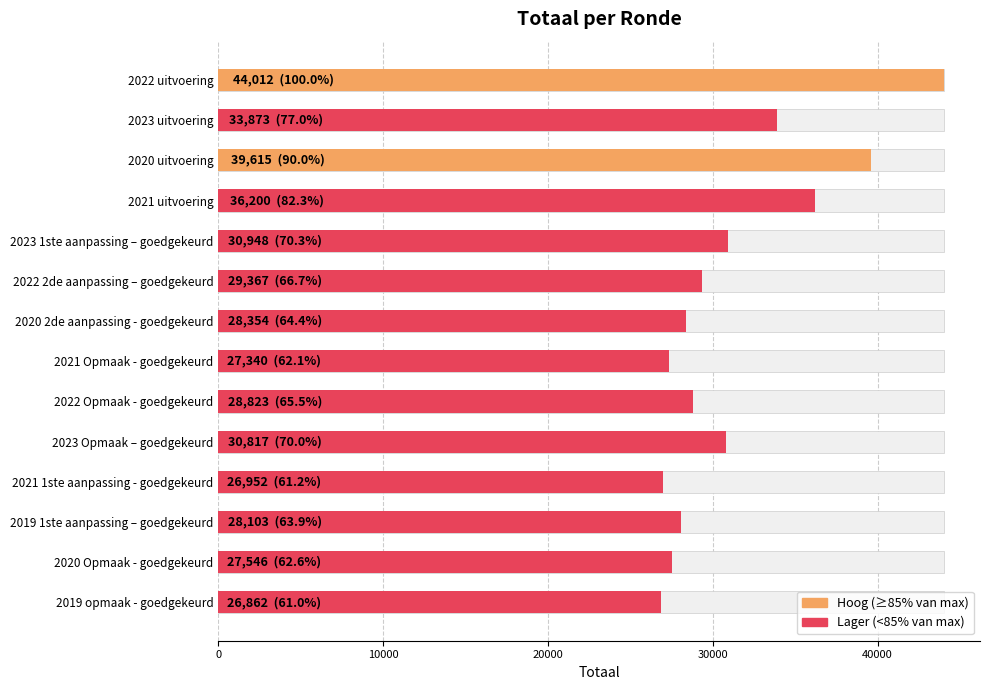

Reading right to left, list all the values displayed in this chart.

26862	27546	28103	26952	30817	28823	27340	28354	29367	30948	36200	39615	33873	44012